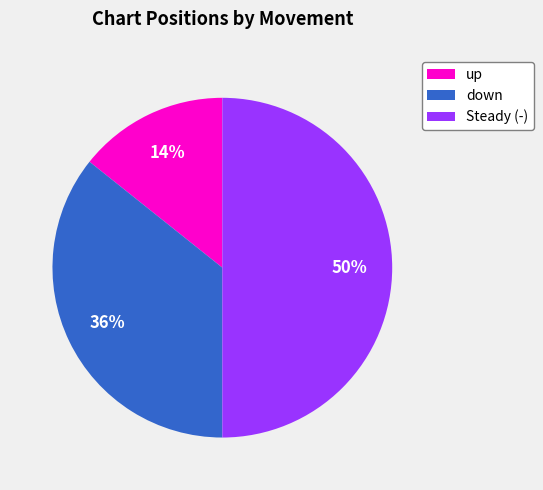

Between up and Steady (-), which is larger?

Steady (-)